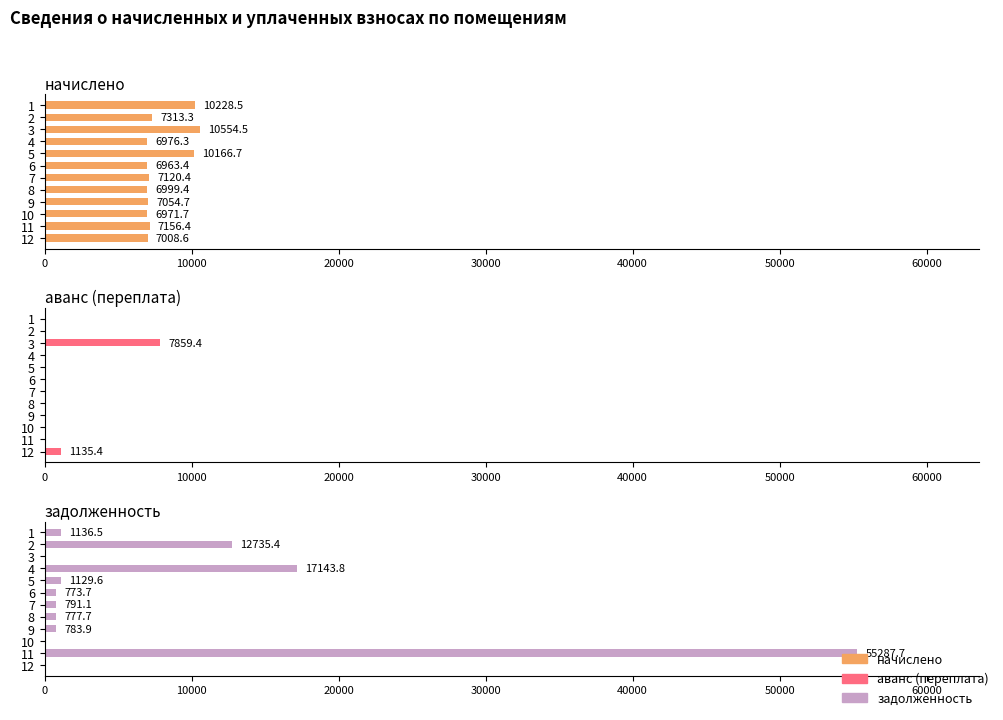

What are all the series names shown in the legend?

начислено, аванс (переплата), задолженность